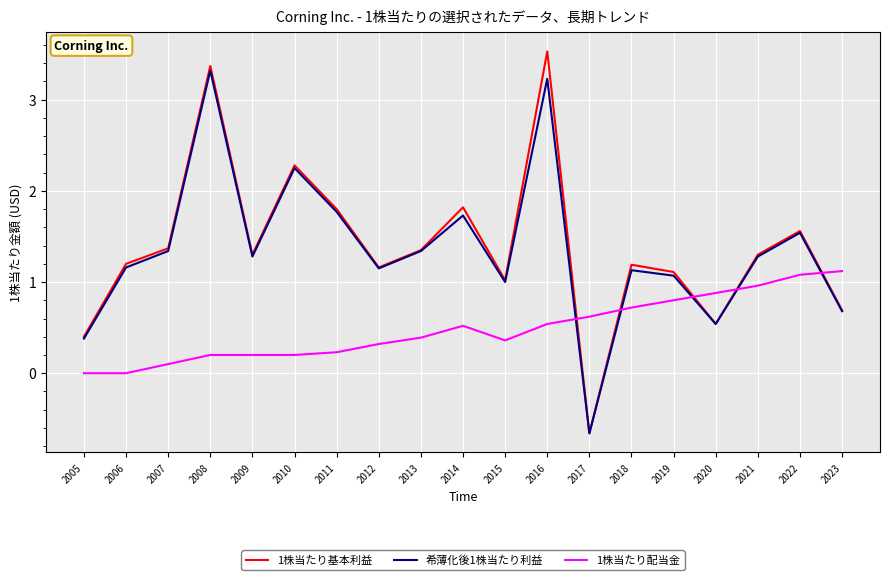

The value of 1株当たり基本利益 at 2014 is 3.0. True or false?

False